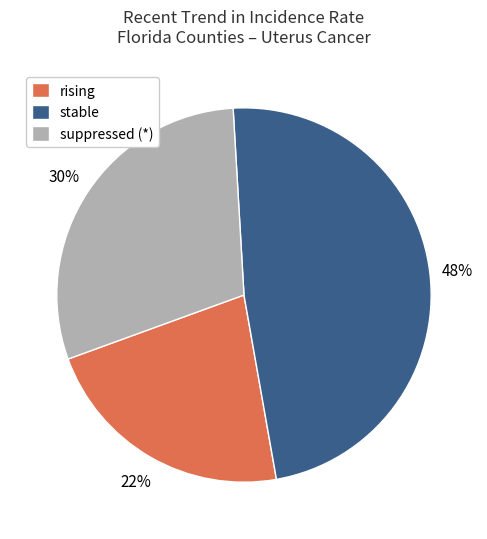

To the nearest percent, what portion does rising represent?

22%